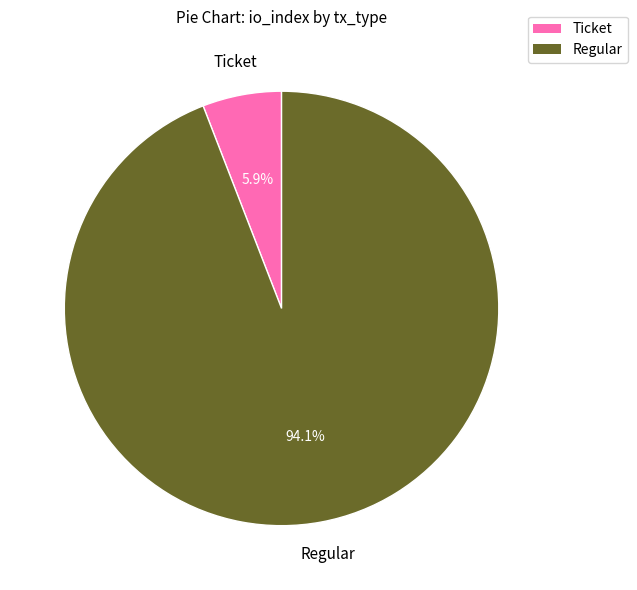

Does any single category account for the majority?

Yes